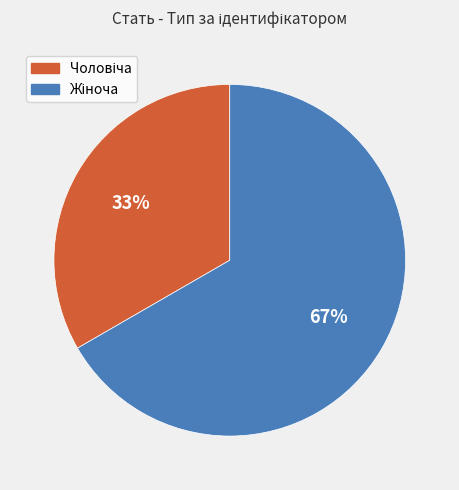

Is there a majority slice in this chart?

Yes